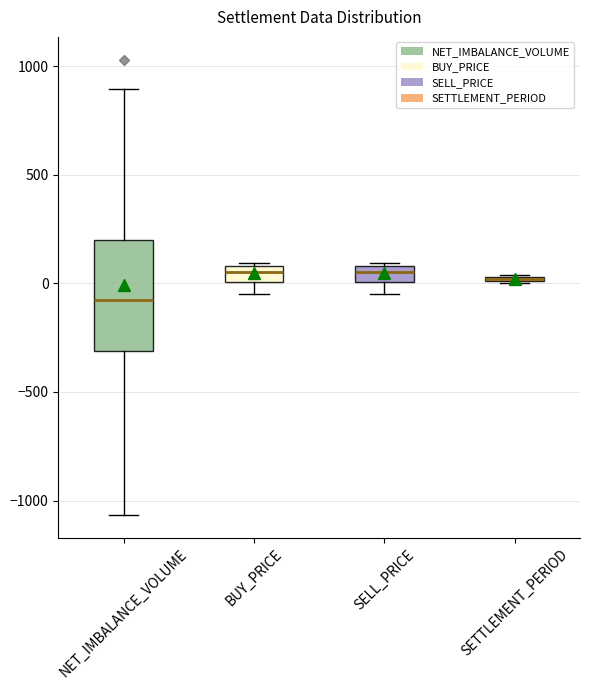

Comparing the boxes themselves (not the whiskers), which one is the tallest?

NET_IMBALANCE_VOLUME